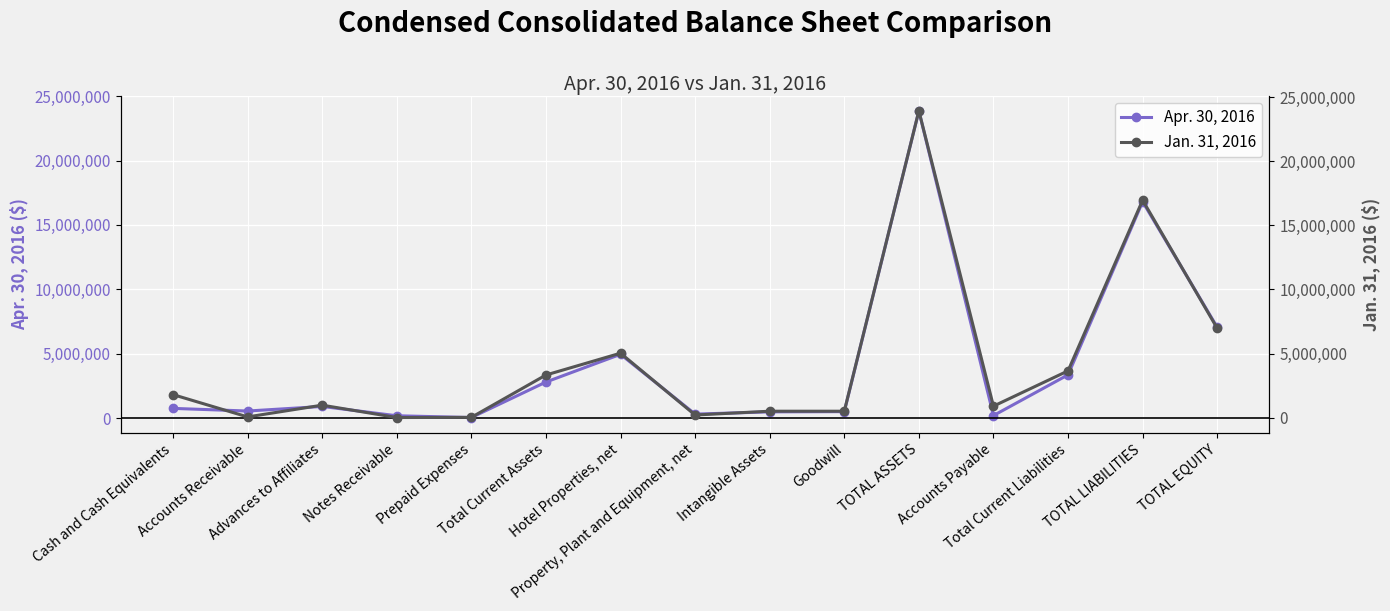

Rank the series at Prepaid Expenses from lowest to highest value.

Jan. 31, 2016, Apr. 30, 2016